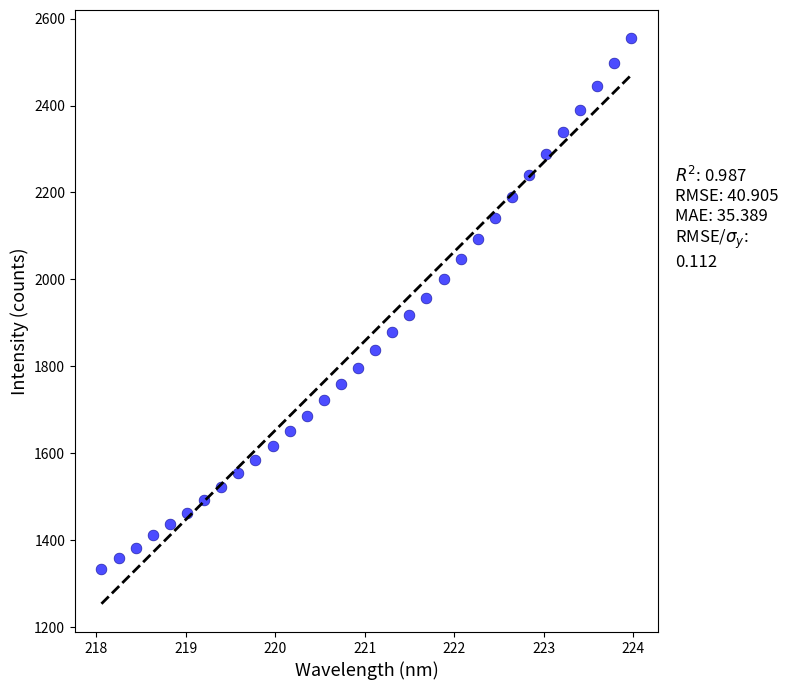

What is the range of X values (max minus min)?

5.9